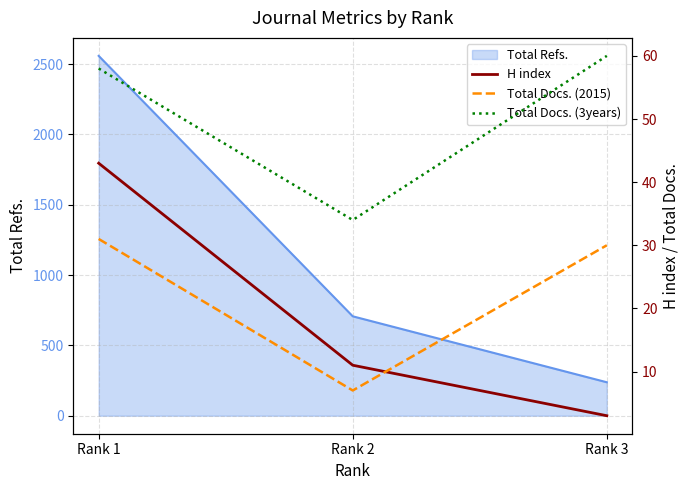

At which label is Total Refs. closest to 1398?

Rank 2